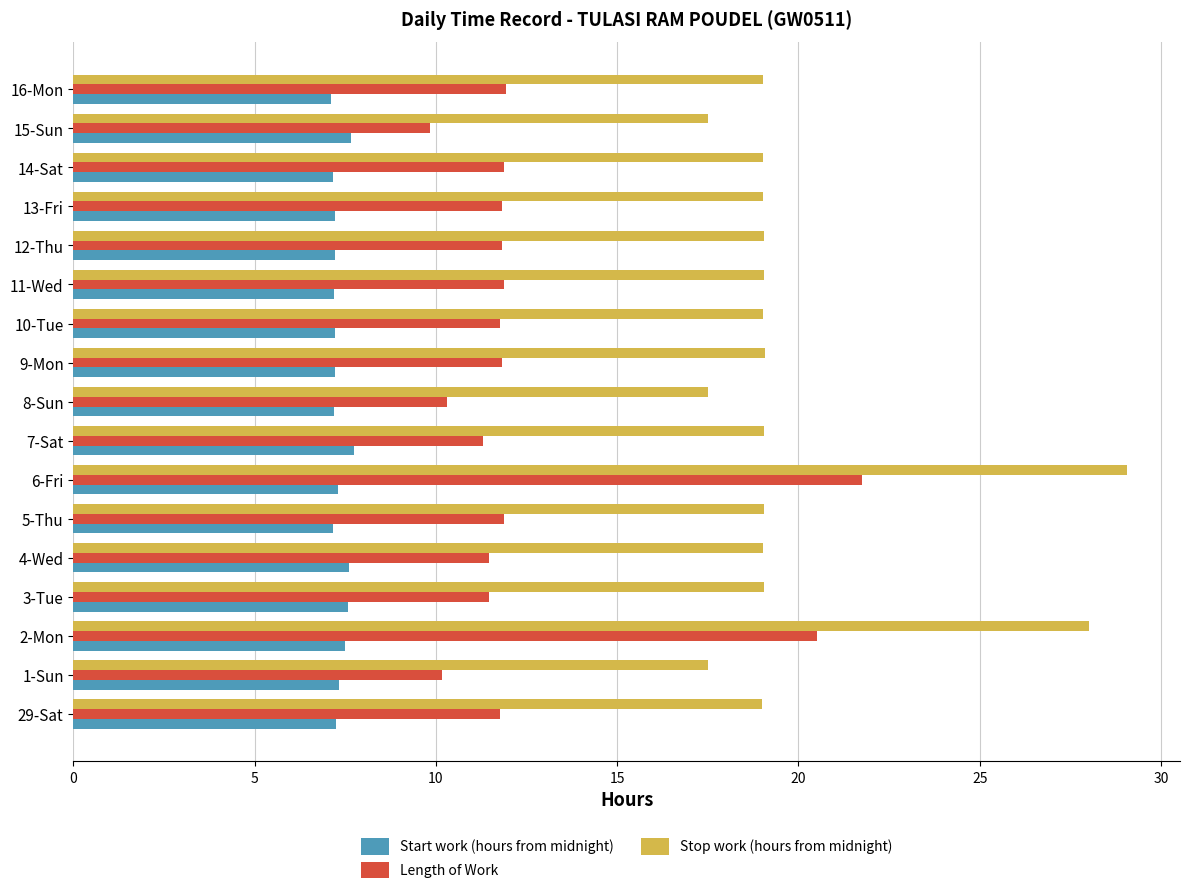

How many values in the Length of Work series are below 11?

3